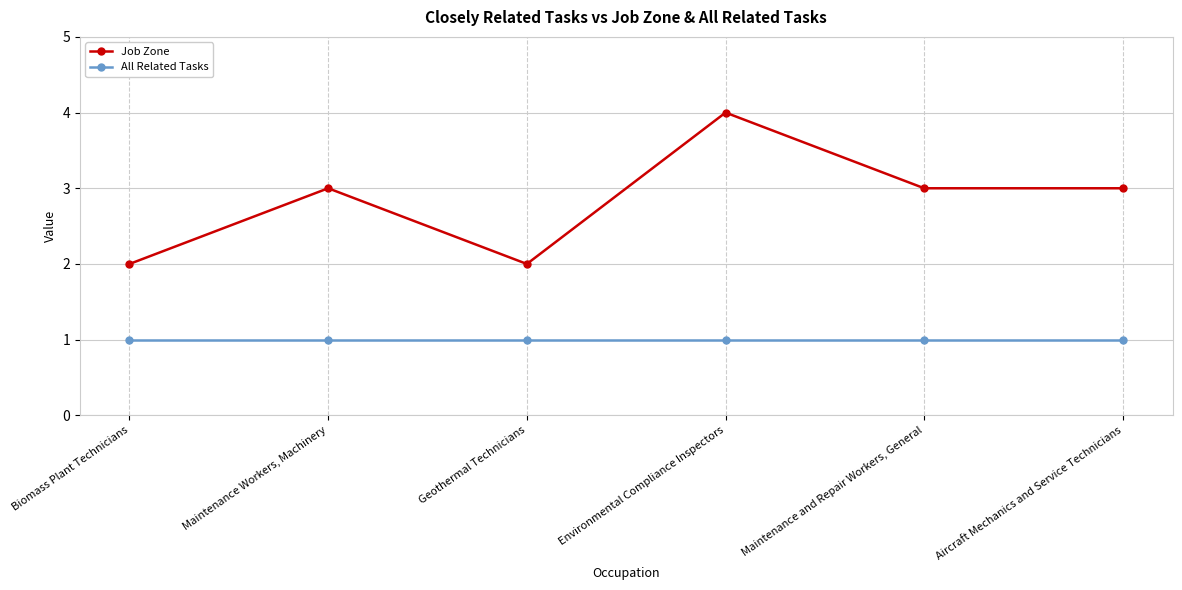

Count the number of categories in the chart.

6